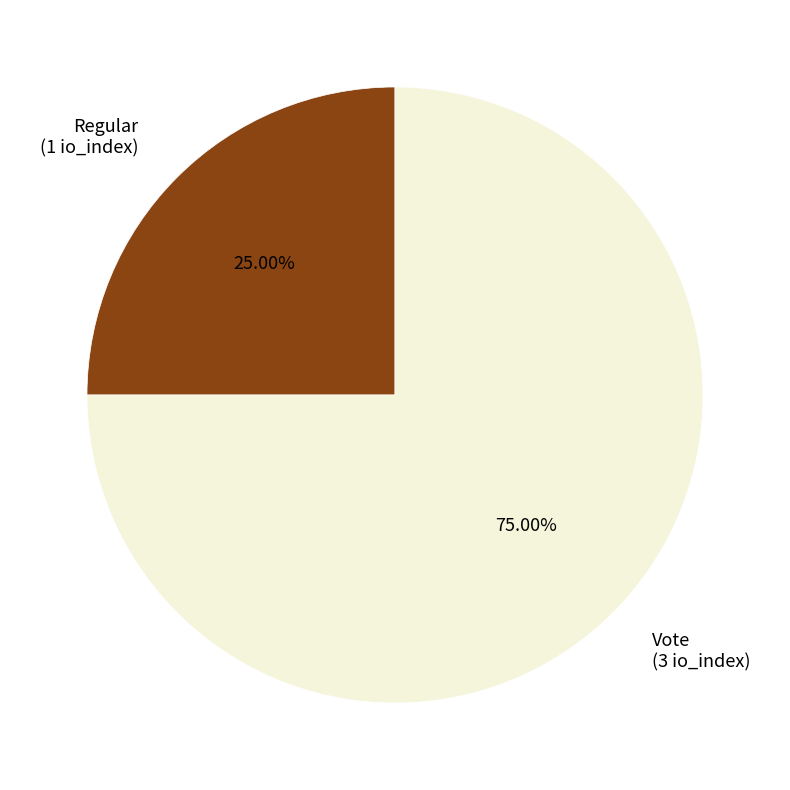

What is the smallest slice in the pie chart?

Regular